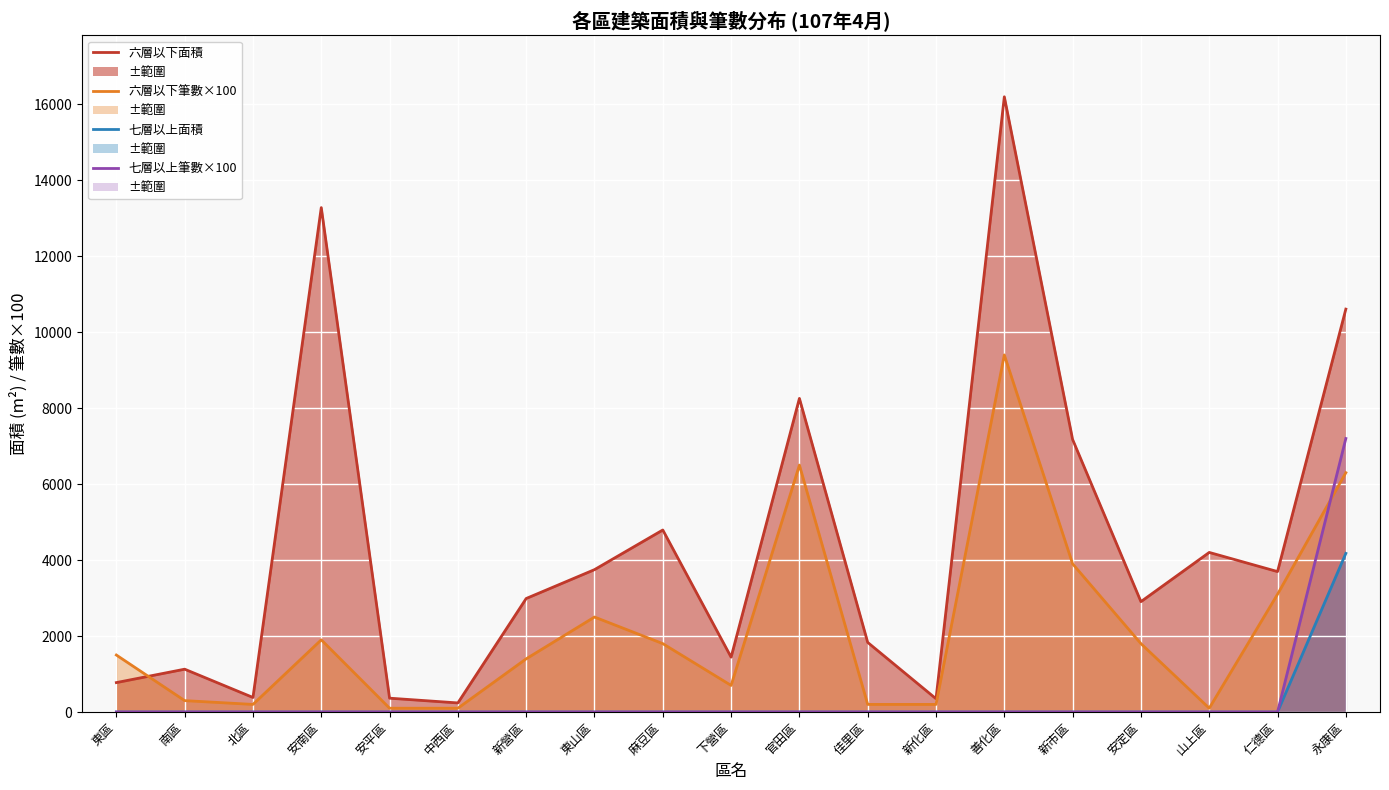

Does the chart display data point markers on the line(s)?

No